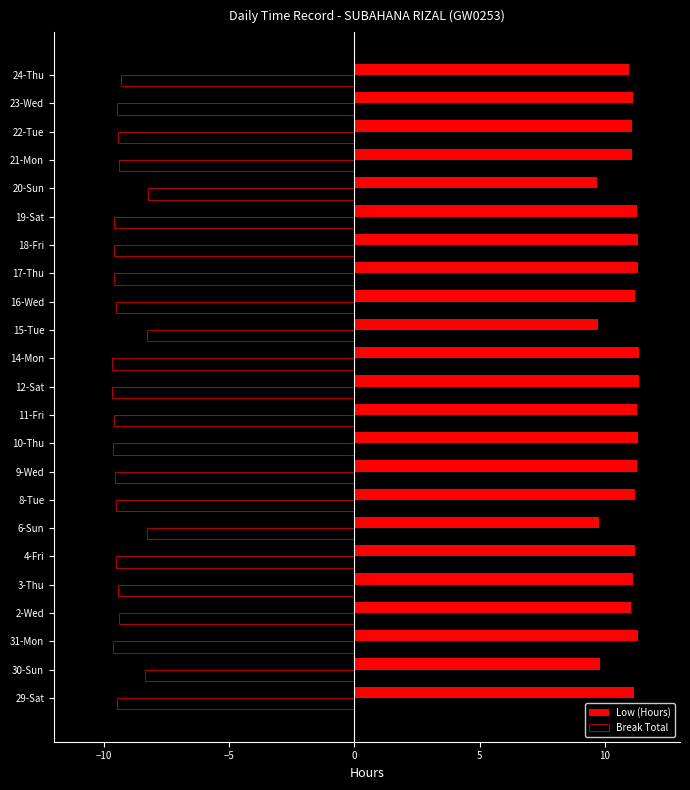

Which series has the largest range (max minus min)?

Low (Hours)